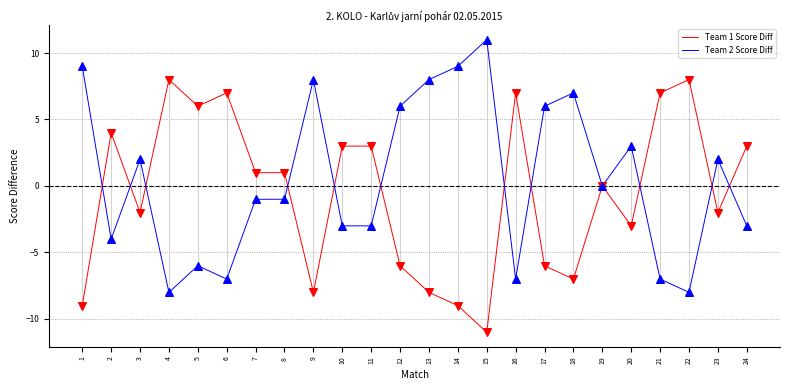

What are all the series names shown in the legend?

Team 1 Score Diff, Team 2 Score Diff